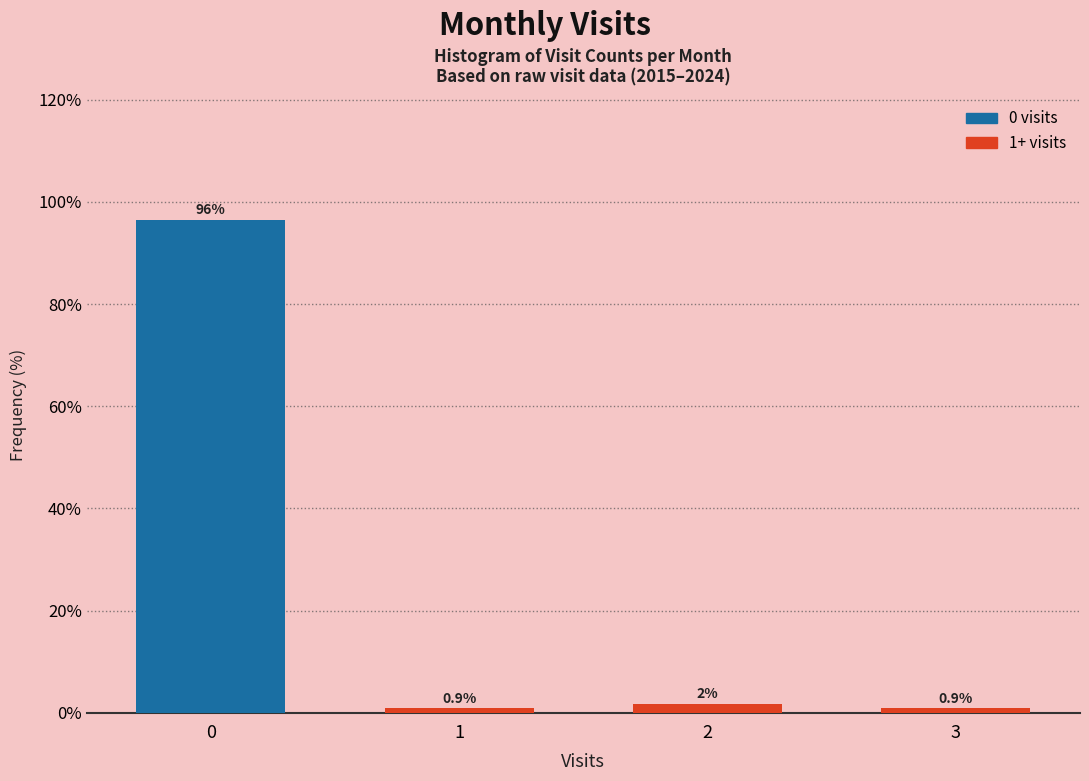

Read the value at 0.

96.5